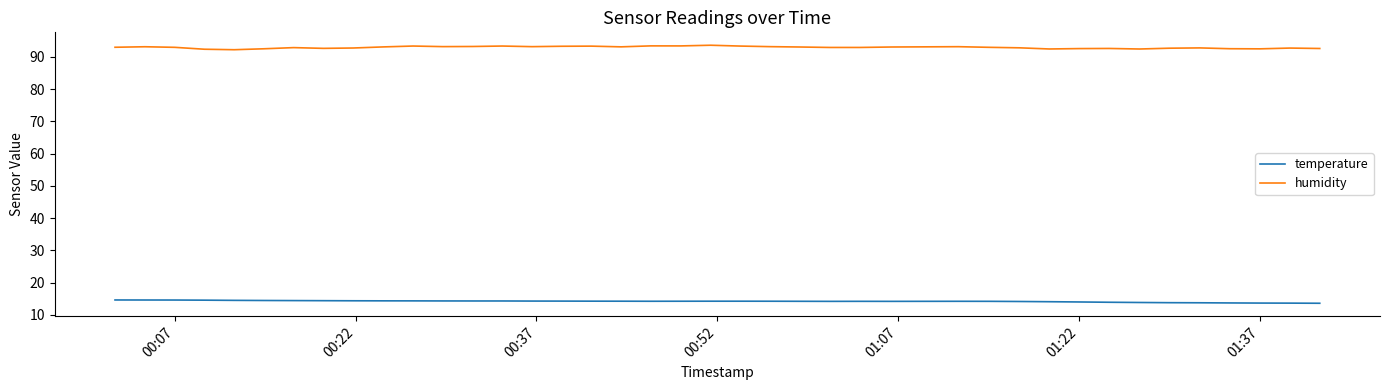

What is the sum of all humidity values?

3716.9